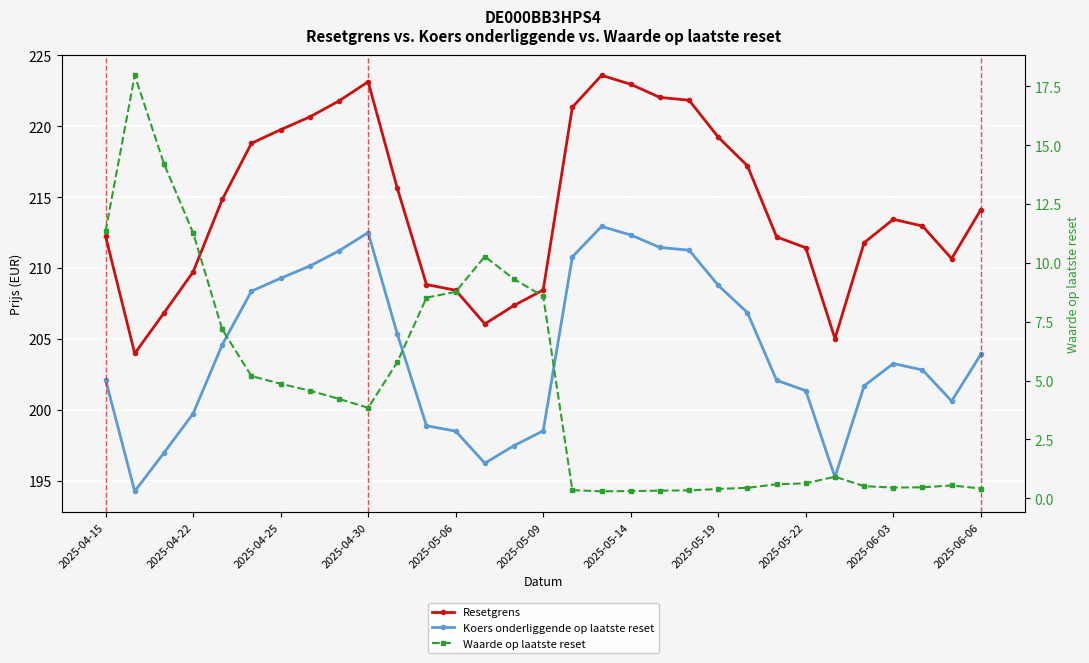

How many data points in Koers onderliggende op laatste reset are above 203?

16